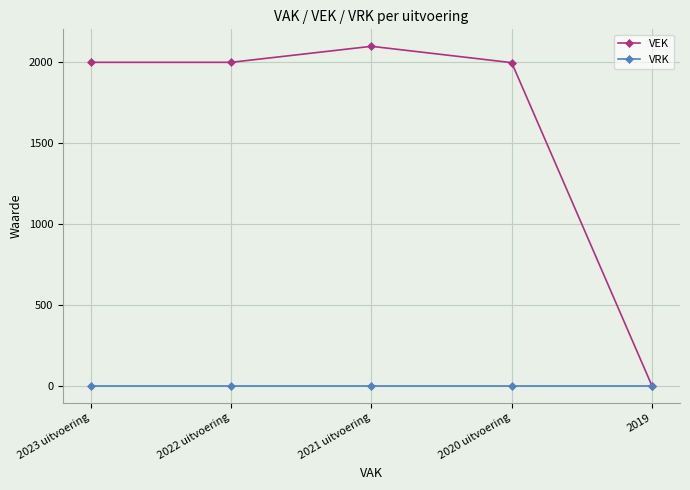

True or false: VEK has a value of 555 at 2021 uitvoering.

False